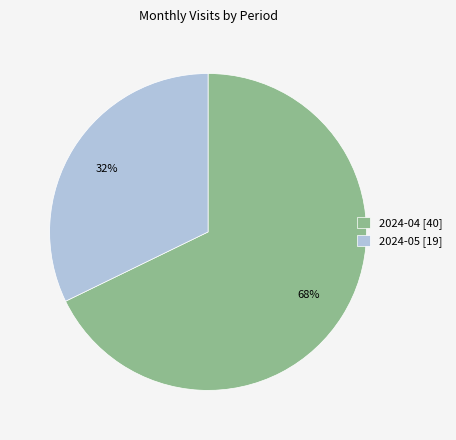

Which slice represents more than half of the pie?

2024-04 [40]